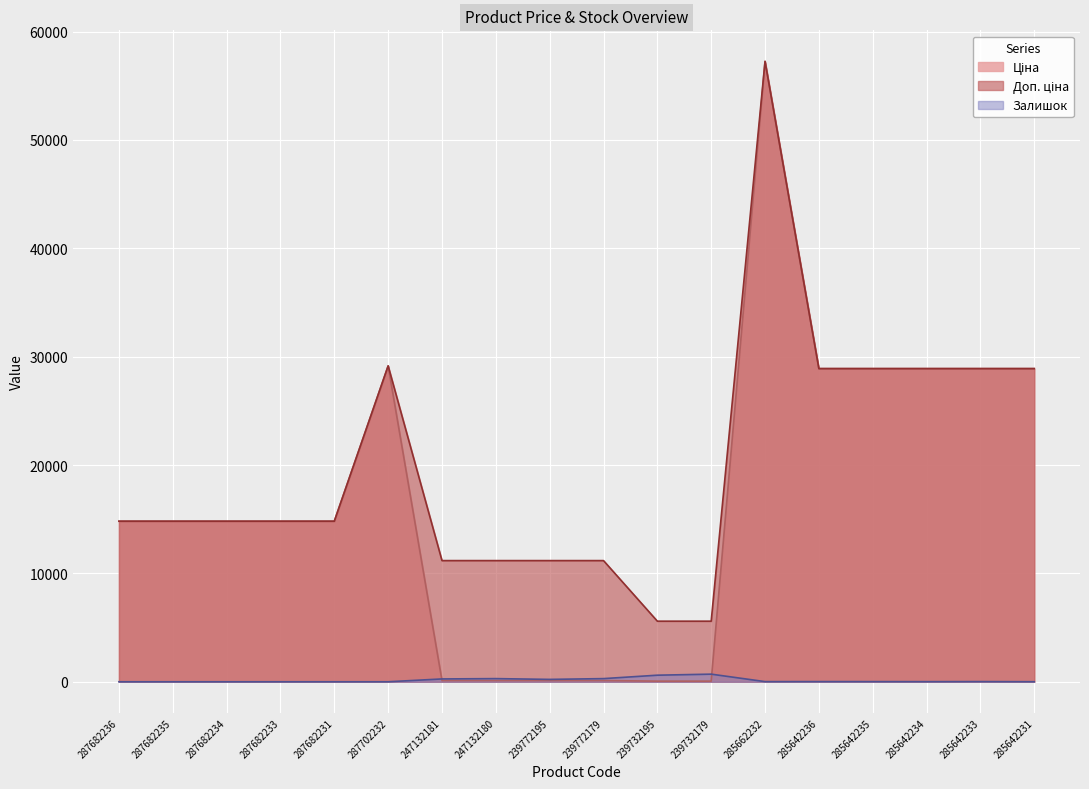

True or false: Ціна and Доп. ціна cross at least once.

False